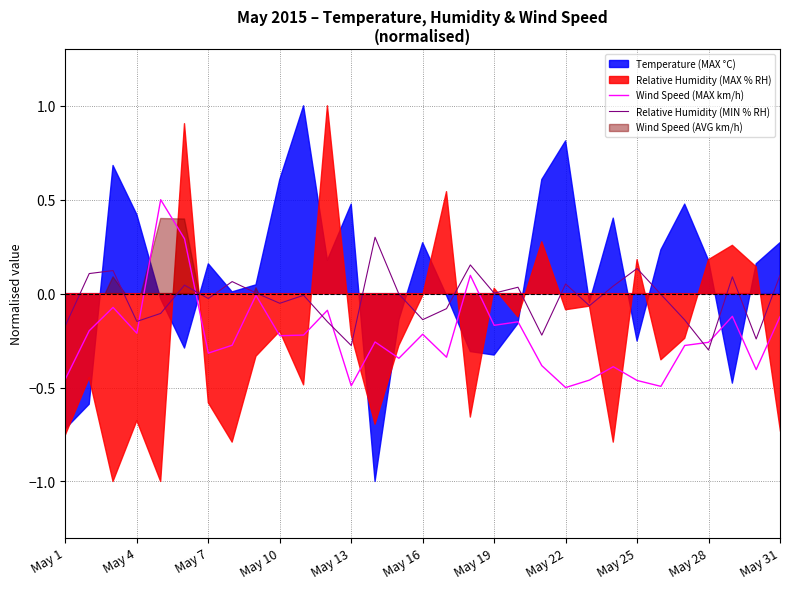

How many interior local valleys does the Wind Speed (MAX km/h) series have?

10